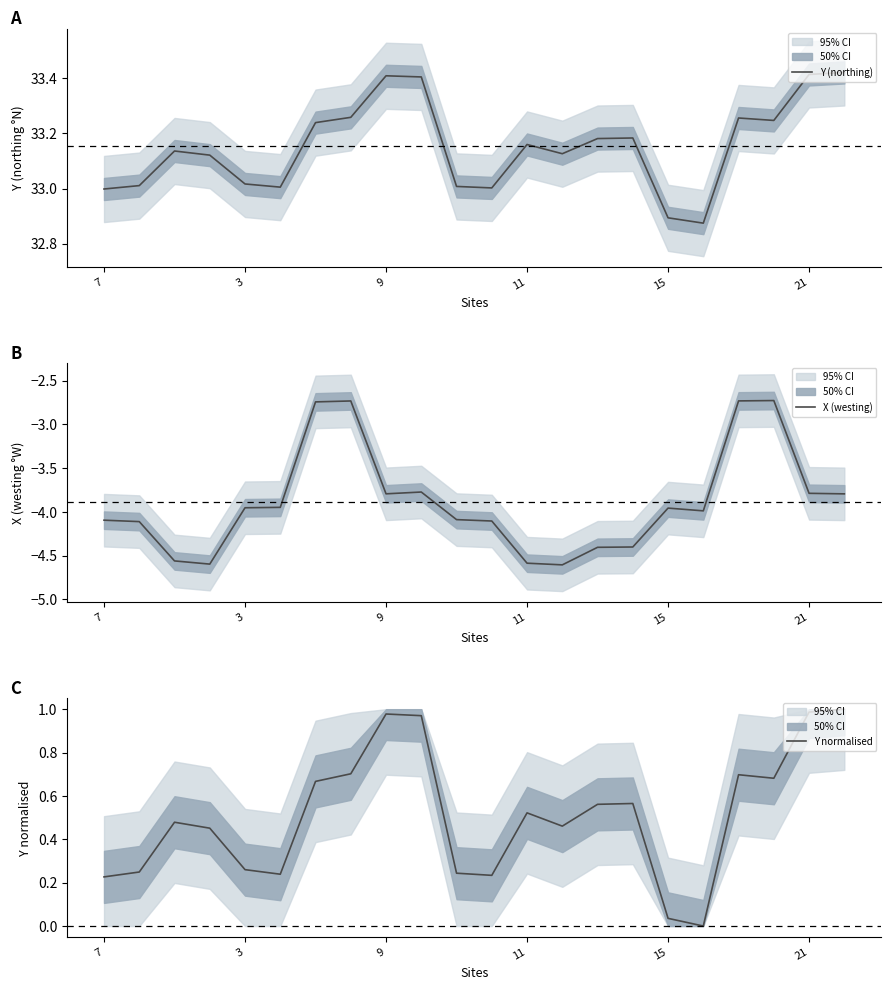

Read the X (westing) value at 21.

-3.8